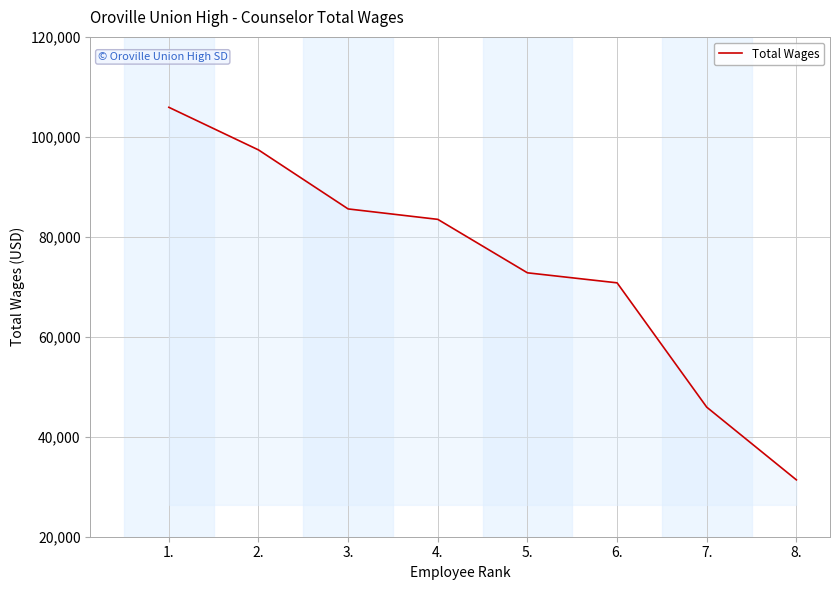

Reading right to left, transcribe all the data shown in this chart.

8.=31376	7.=45920	6.=70797	5.=72799	4.=83495	3.=85580	2.=97388	1.=105913